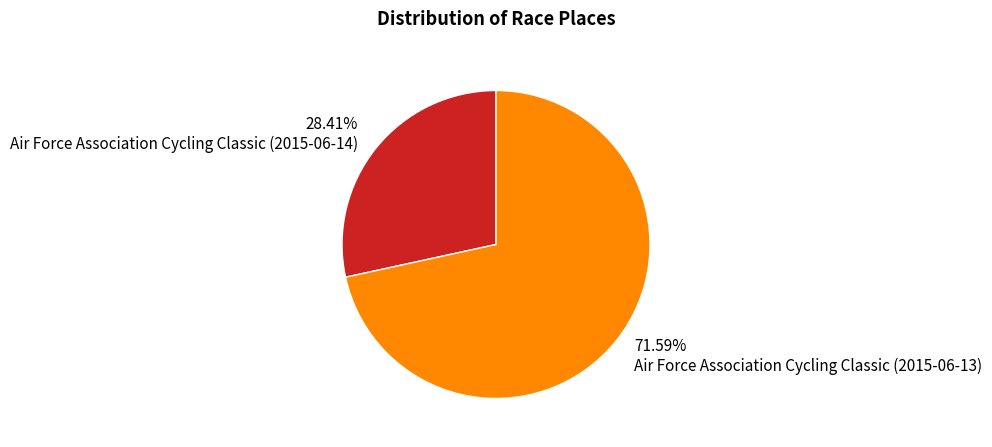

Combined, do Air Force Association Cycling Classic (2015-06-14) and Air Force Association Cycling Classic (2015-06-13) account for over 50%?

Yes